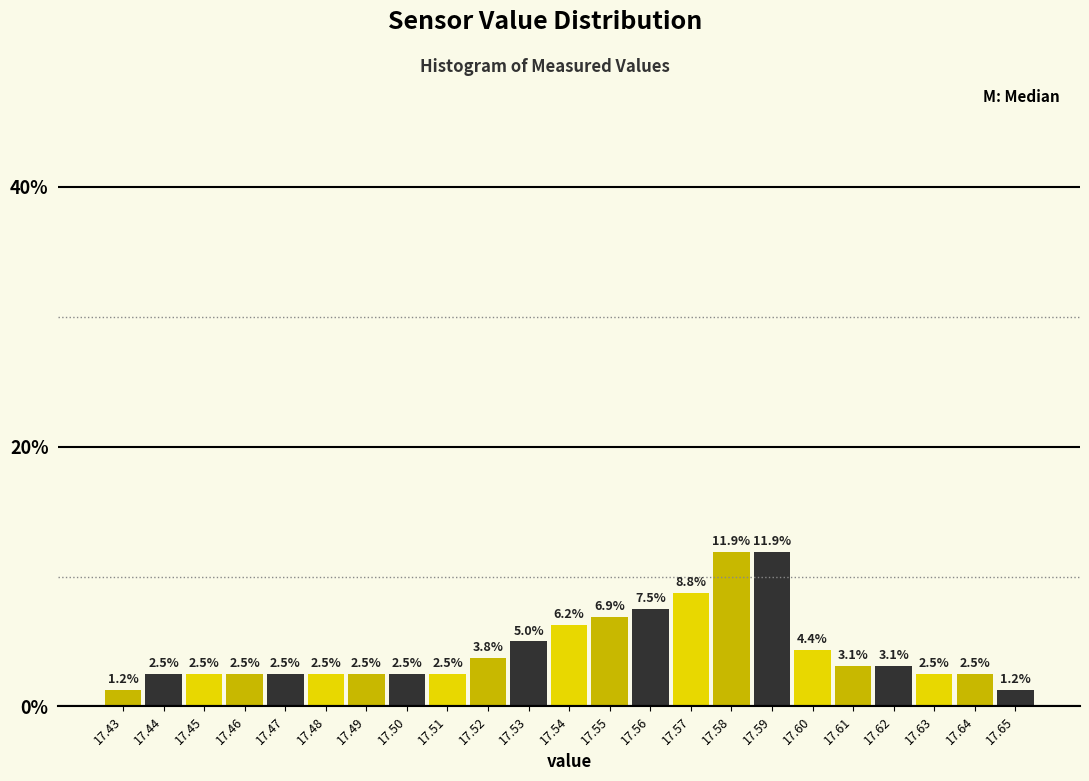

Reading left to right, list every bar in this chart as the range it spans on the x-axis followed by its height.

17.425 to 17.435: 1.2
17.435 to 17.445: 2.5
17.445 to 17.455: 2.5
17.455 to 17.465: 2.5
17.465 to 17.475: 2.5
17.475 to 17.485: 2.5
17.485 to 17.495: 2.5
17.495 to 17.505: 2.5
17.505 to 17.515: 2.5
17.515 to 17.525: 3.8
17.525 to 17.535: 5.0
17.535 to 17.545: 6.2
17.545 to 17.555: 6.9
17.555 to 17.565: 7.5
17.565 to 17.575: 8.8
17.575 to 17.585: 11.9
17.585 to 17.595: 11.9
17.595 to 17.605: 4.4
17.605 to 17.615: 3.1
17.615 to 17.625: 3.1
17.625 to 17.635: 2.5
17.635 to 17.645: 2.5
17.645 to 17.655: 1.2